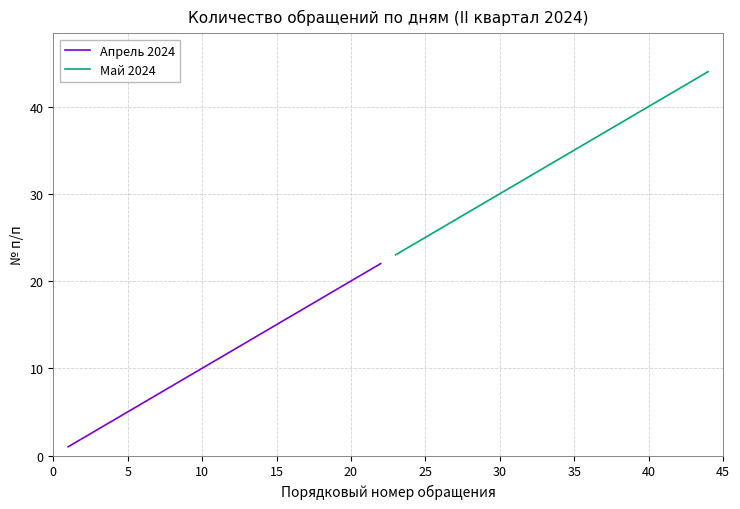

What is the sum of all Апрель 2024 values?

253